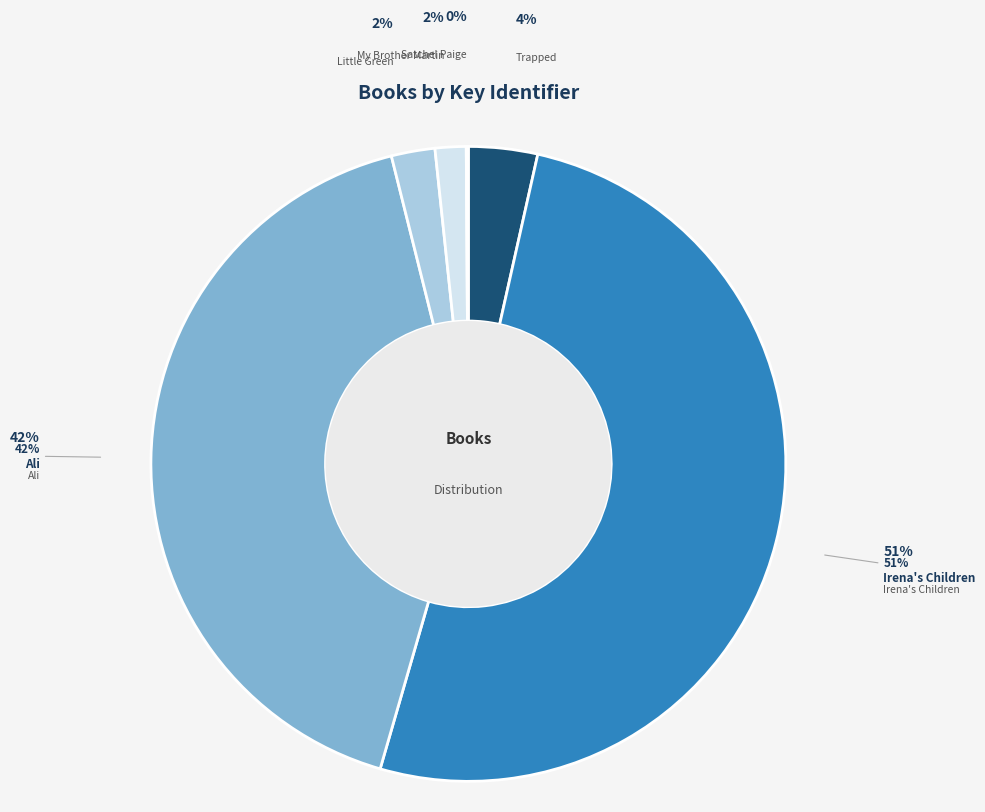

To the nearest percent, what is the difference between the largest and smallest slice percentages?

51%